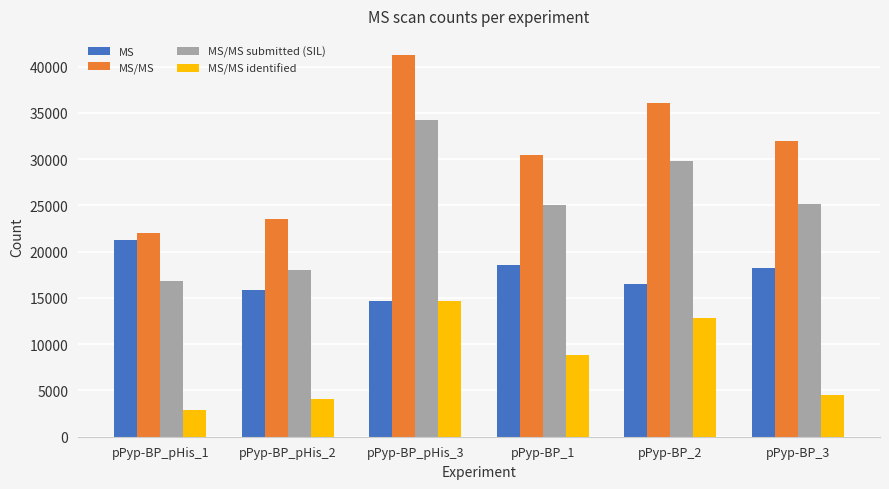

How many categories are shown in the chart?

6